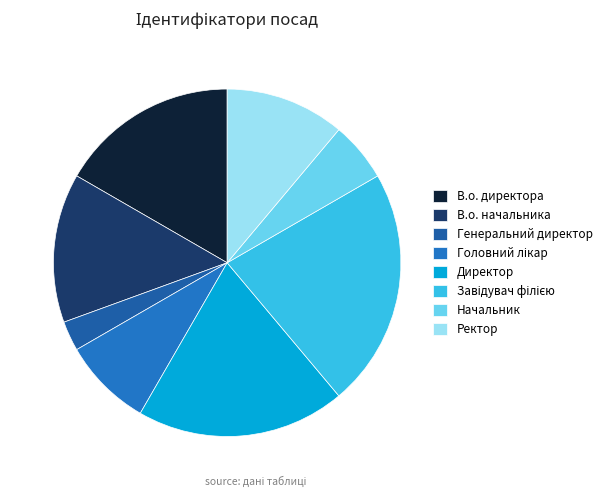

What is the change in value from В.о. директора to Завідувач філією?

+2